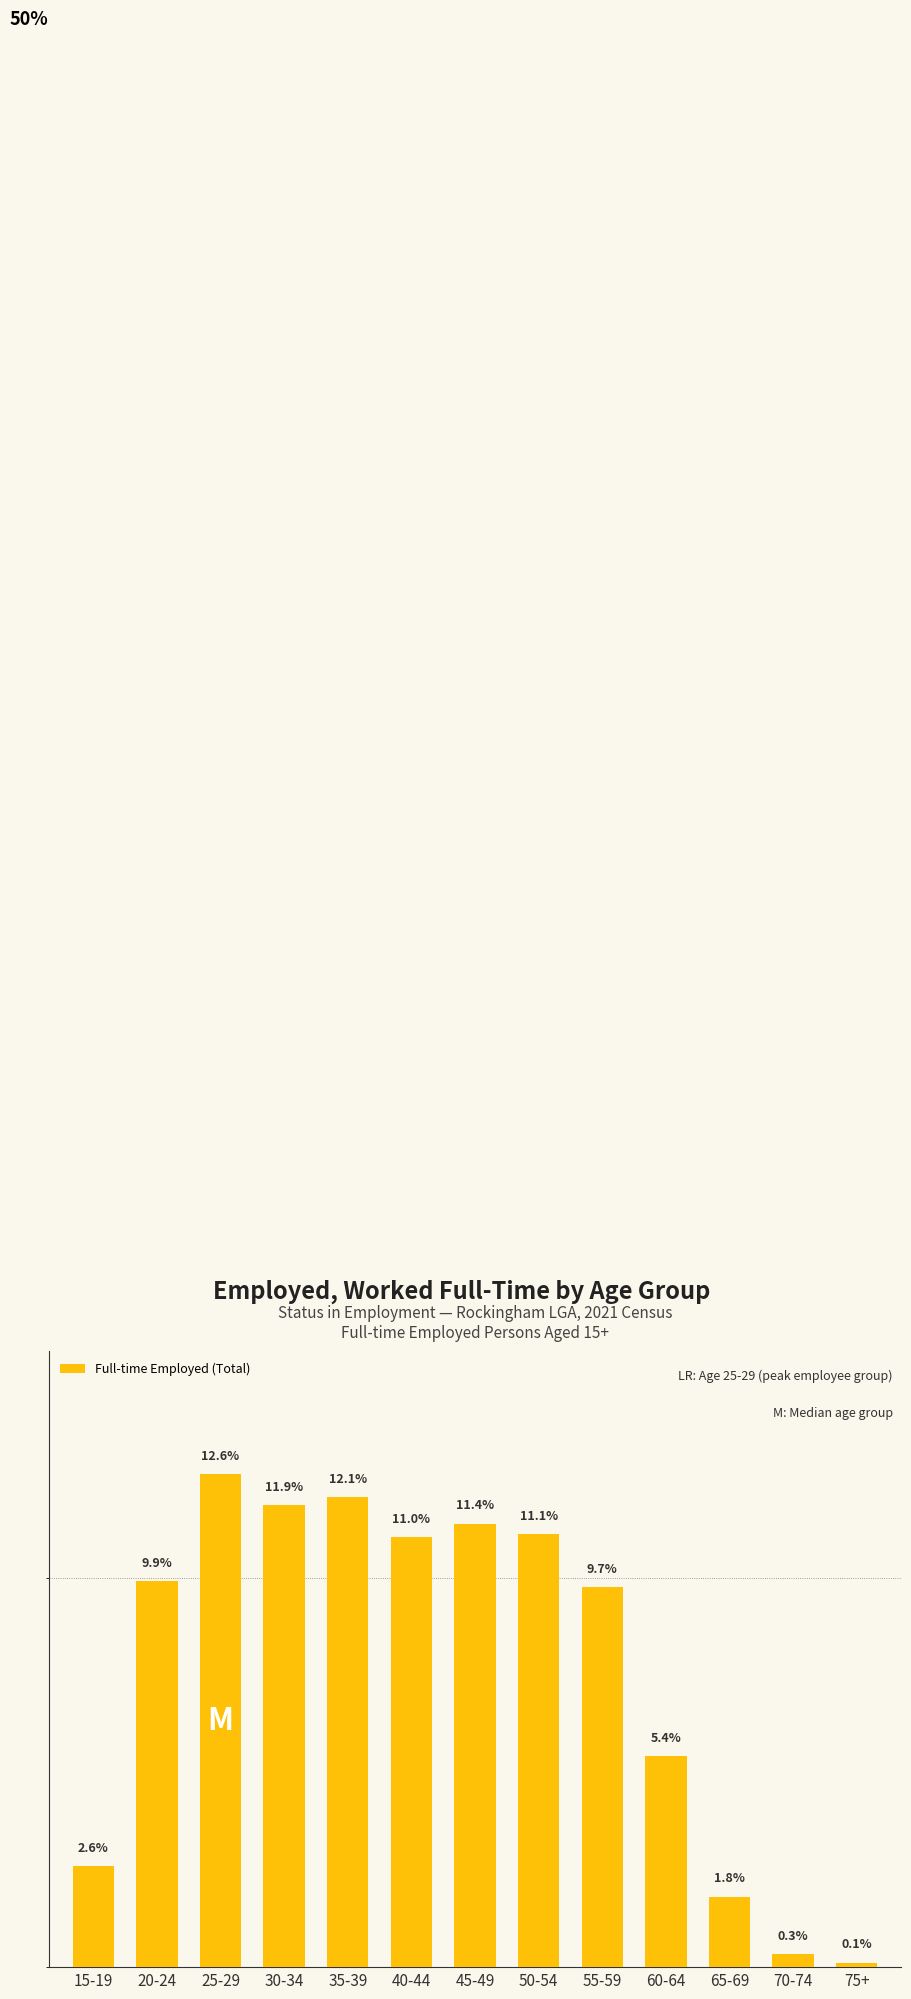

Which has a higher value, 65-69 or 75+?

65-69